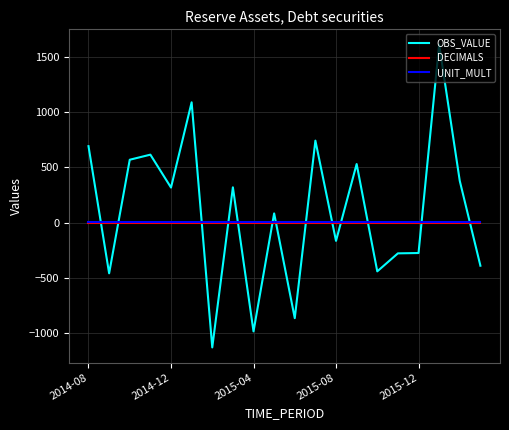

True or false: UNIT_MULT and DECIMALS intersect in this chart.

False